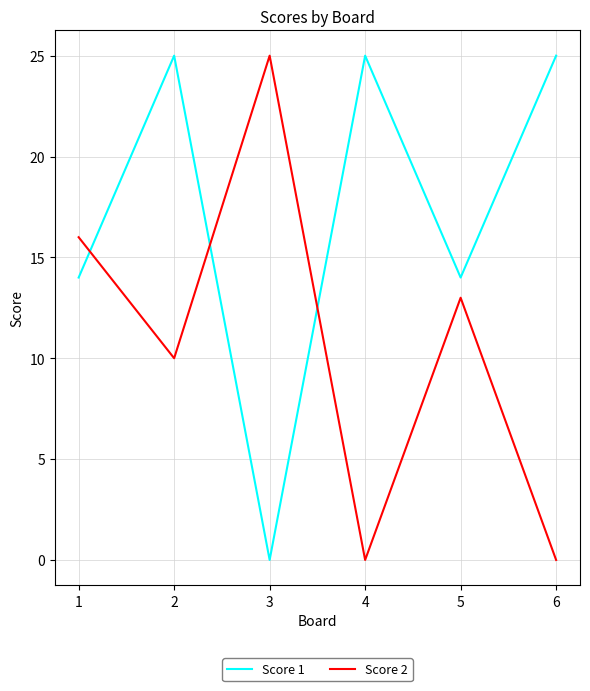

What is the highest value of the Score 2 series?

25